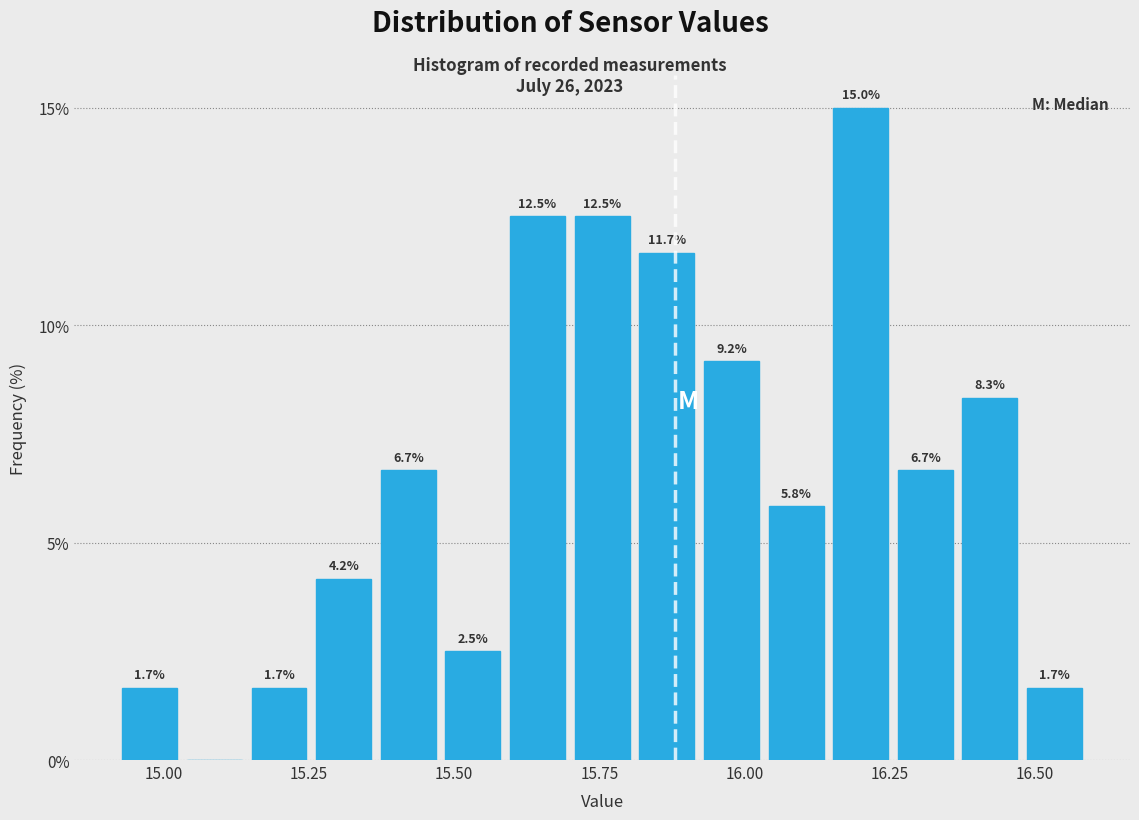

Around what value on the x-axis is the tallest bar? Give the approximate position of its centre, as read against the axis.

16.20